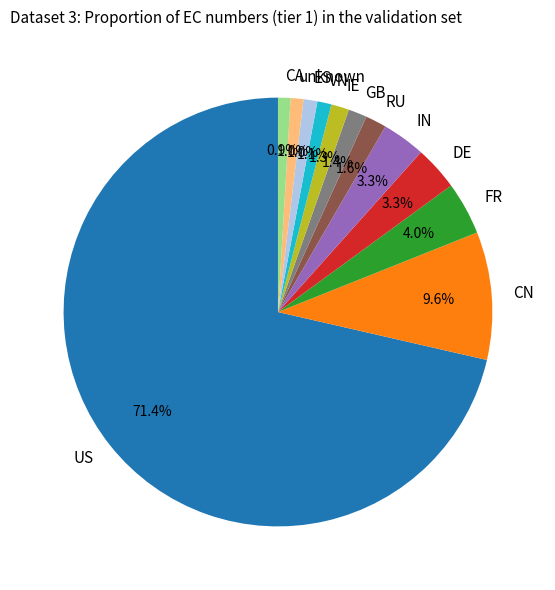

Count the number of slices in the pie.

12